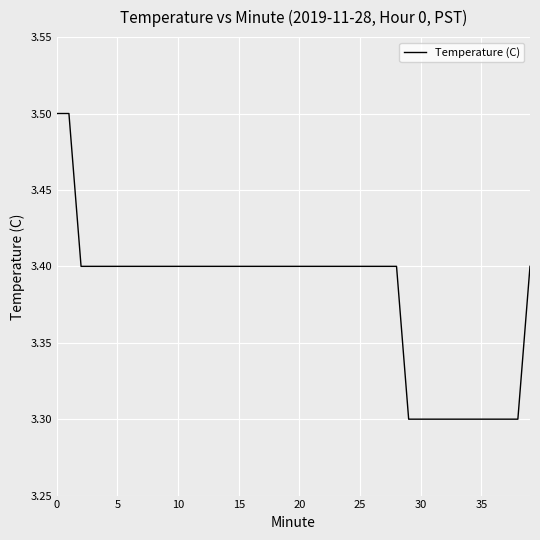

What is the minimum value shown in the chart?

3.3